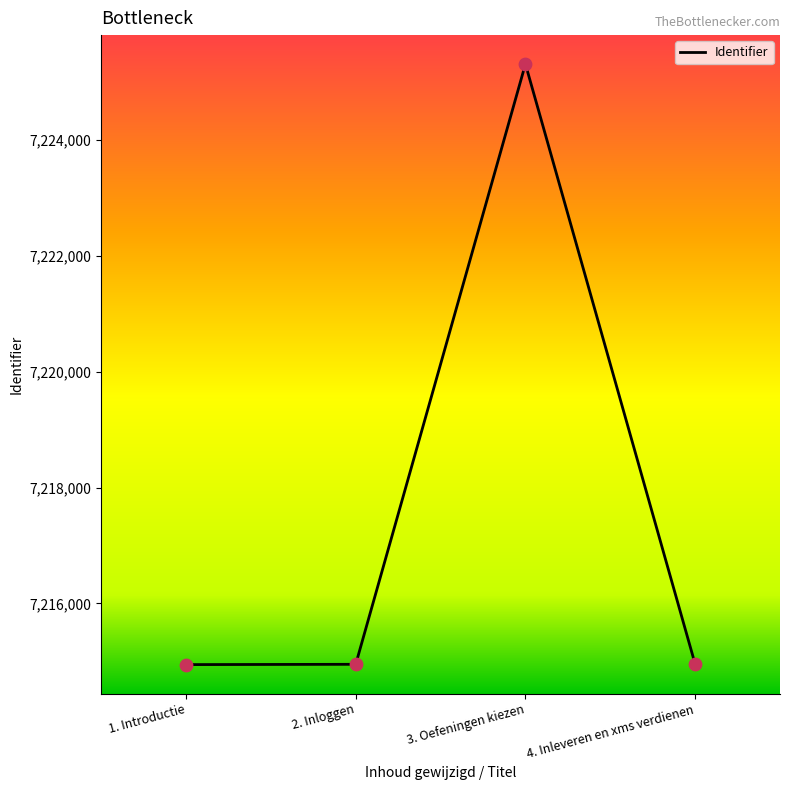

What is the change in value from 1. Introductie to 3. Oefeningen kiezen?

+10372